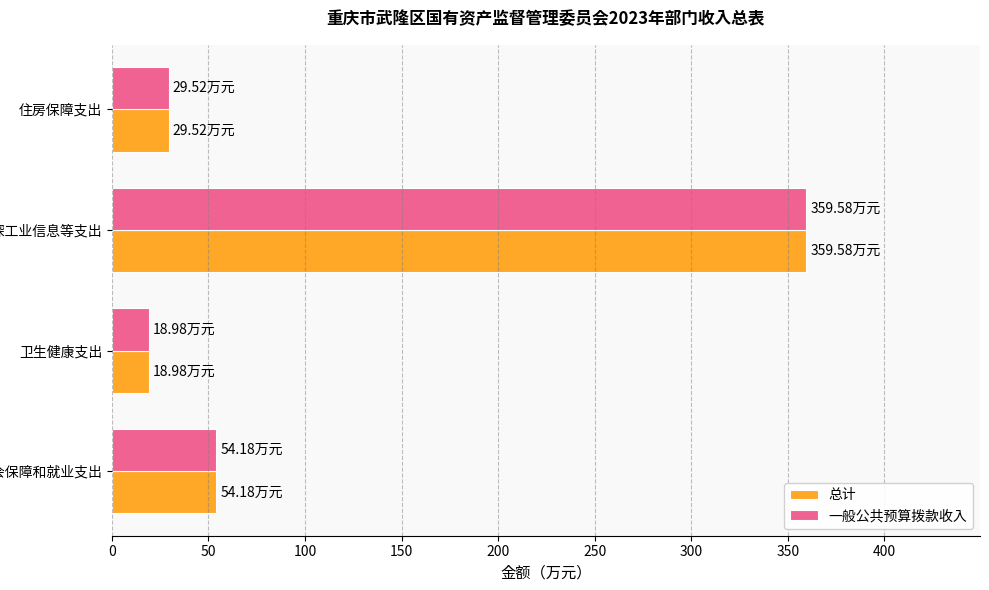

At which category is the sum across all series the highest?

资源勘探工业信息等支出